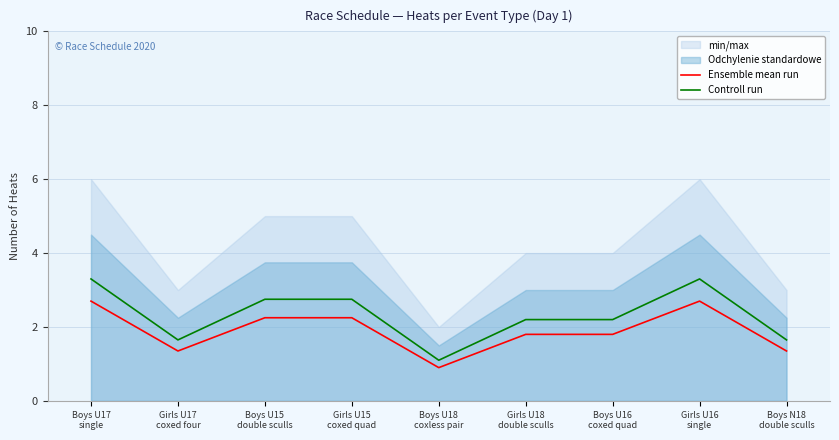

How many values in the Ensemble mean run series are below 1?

1